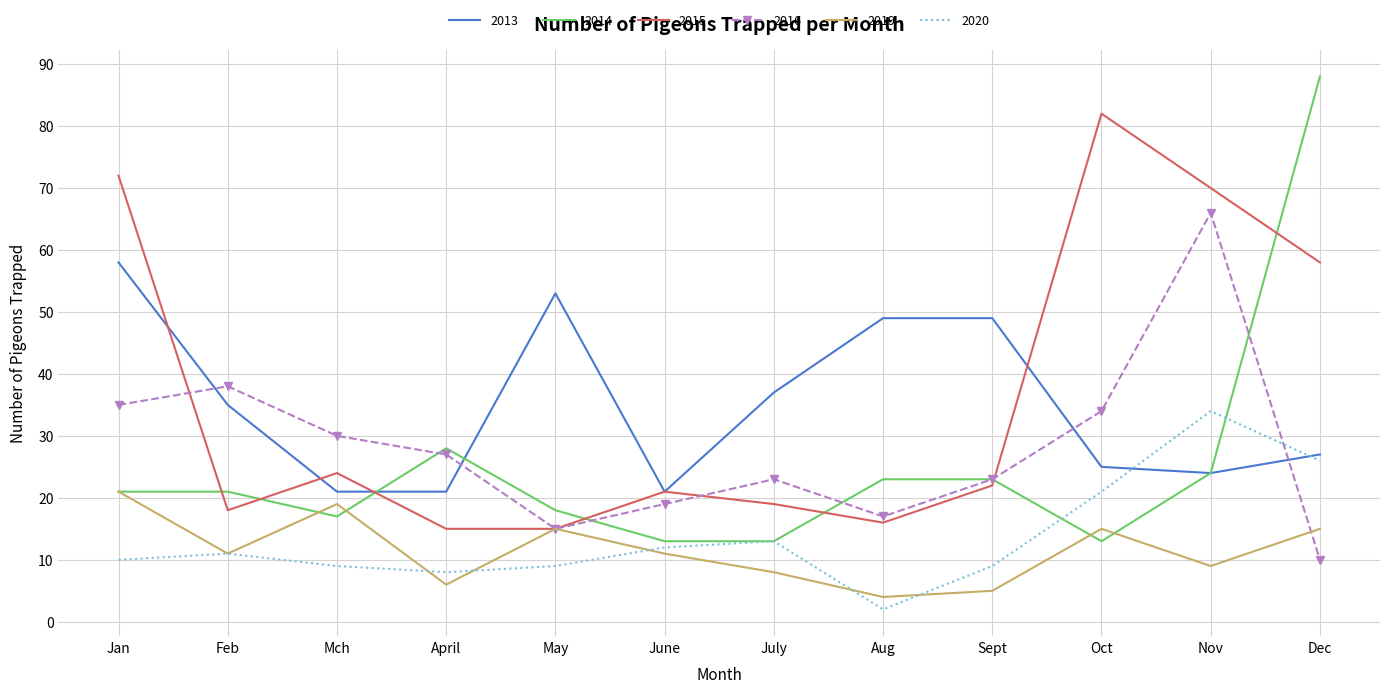

What is the sum of the 2015 values at May and Nov?

85